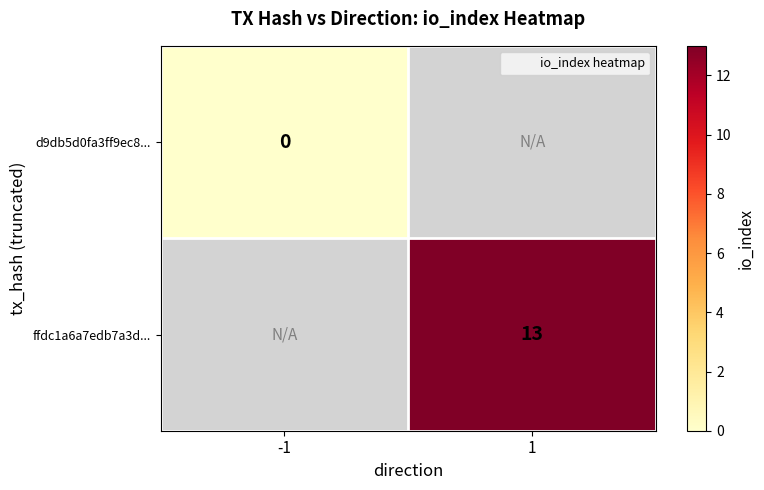

Which category has the highest value across all series?

1